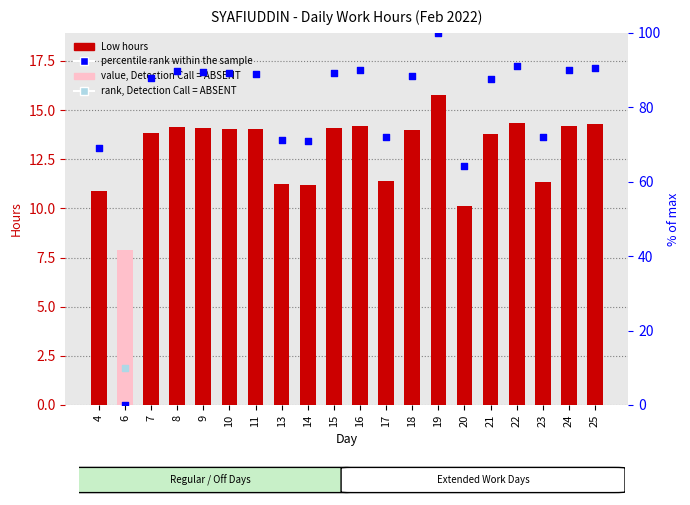

What is the total value across all series at 10?

103.1